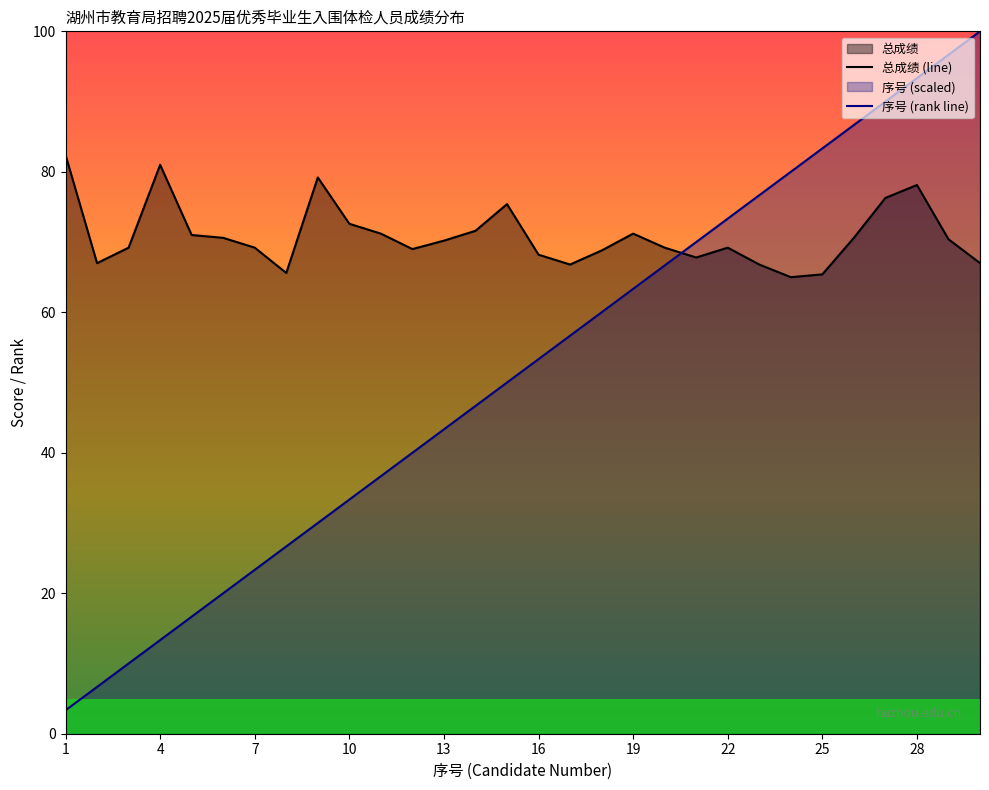

What is the difference between the second highest and second lowest values in the 序号 (rank line) series?

90.0